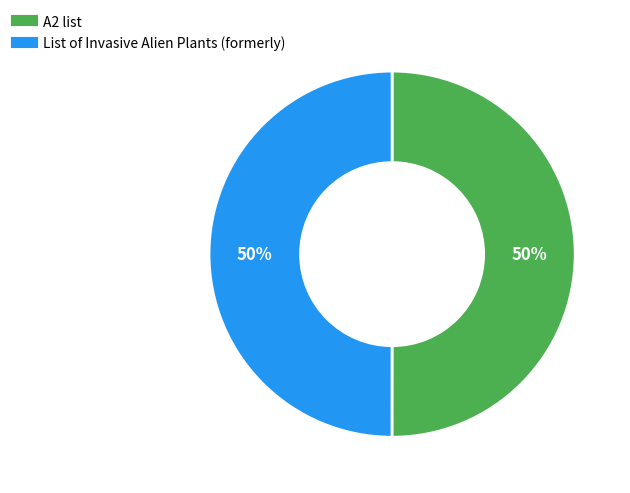

To the nearest percent, what is the combined percentage of A2 list and List of Invasive Alien Plants (formerly)?

100%